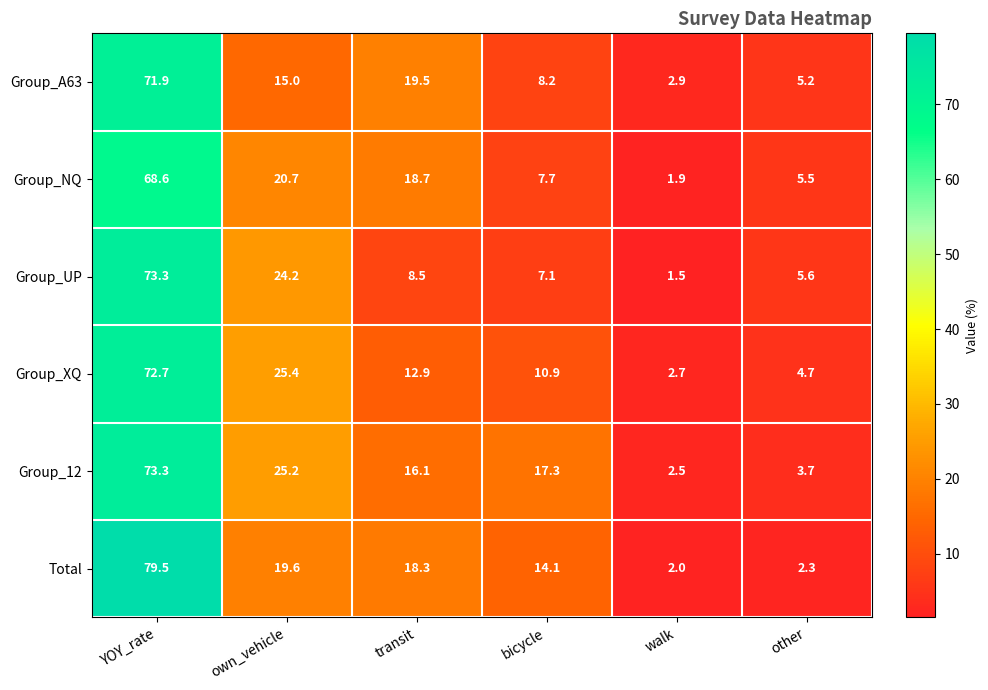

What is the total value across all series at bicycle?

65.3